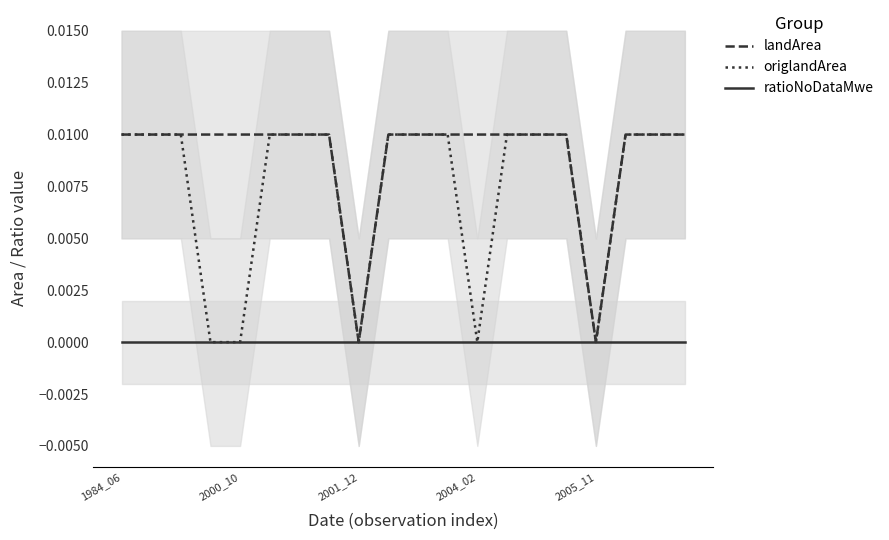

How many origlandArea values are between 0 and 1?

20